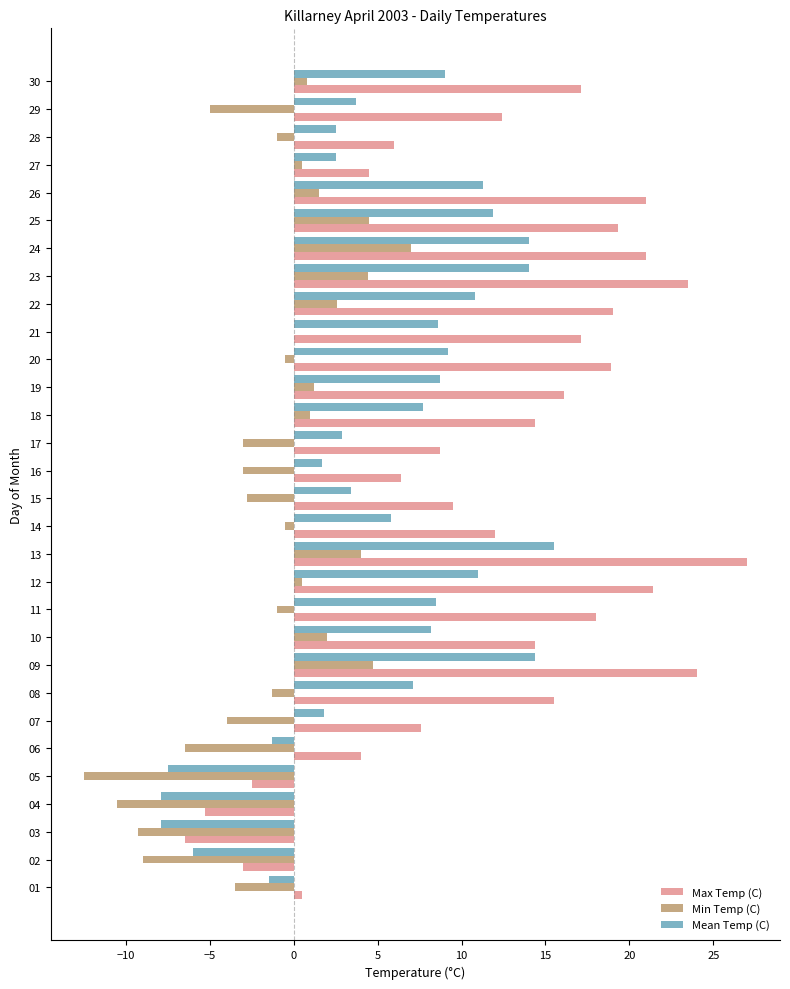

The Max Temp (C) series shows 27.0 at 13. True or false?

True